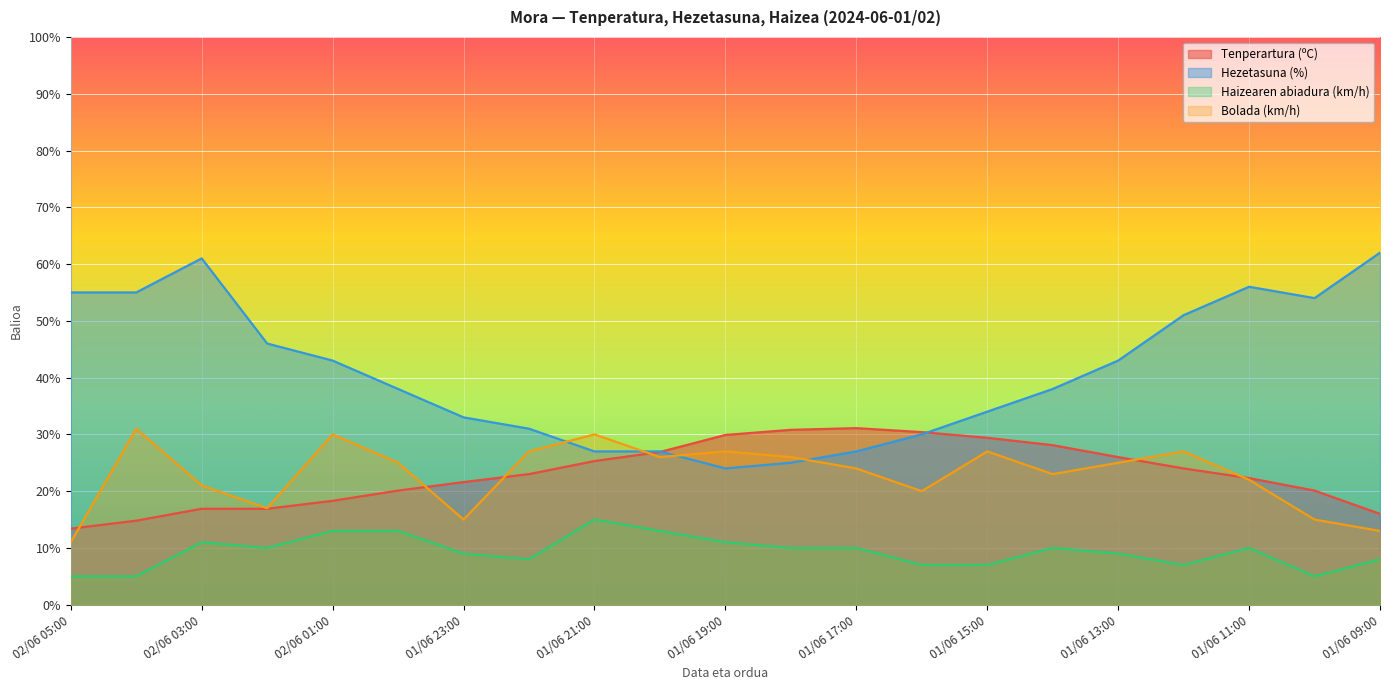

The value of Tenperartura (ºC) at 02/06 02:00 is 16.9. True or false?

True